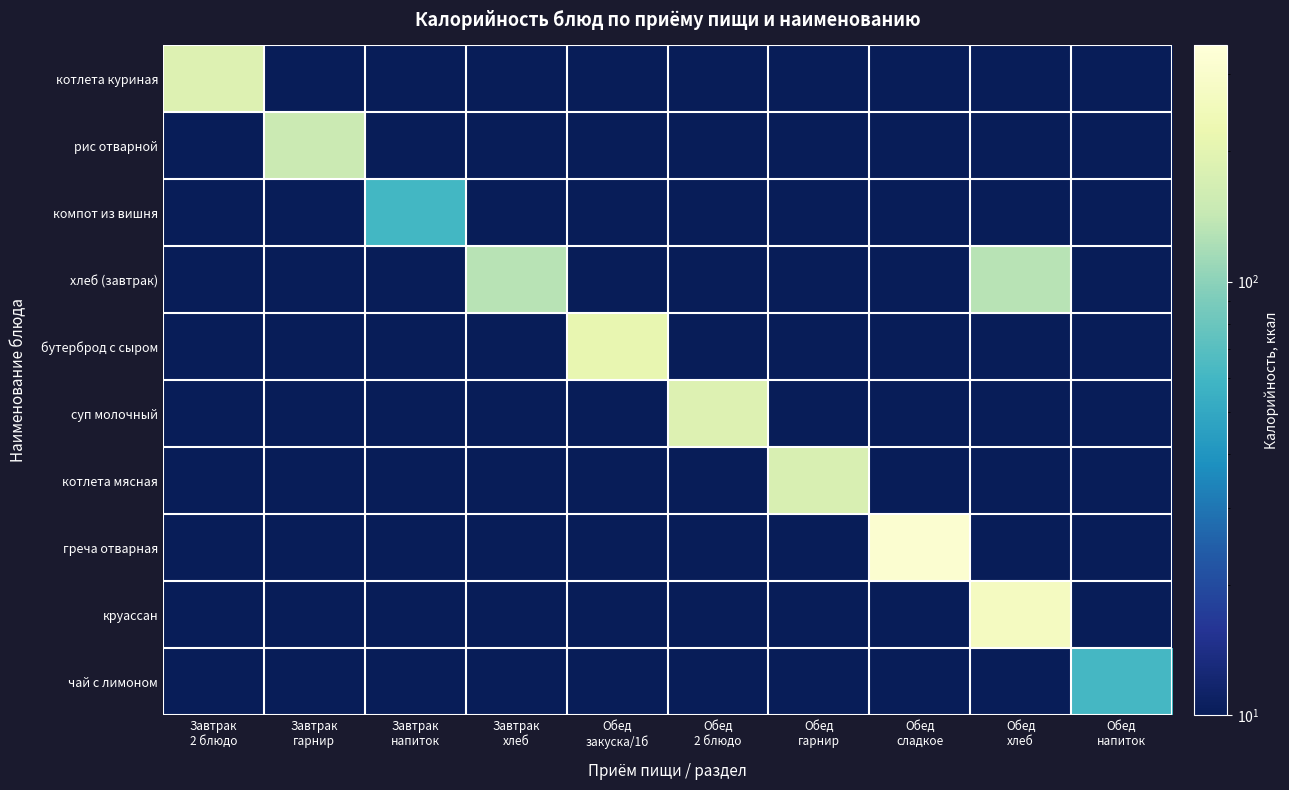

Which series has the largest range (max minus min)?

греча отварная